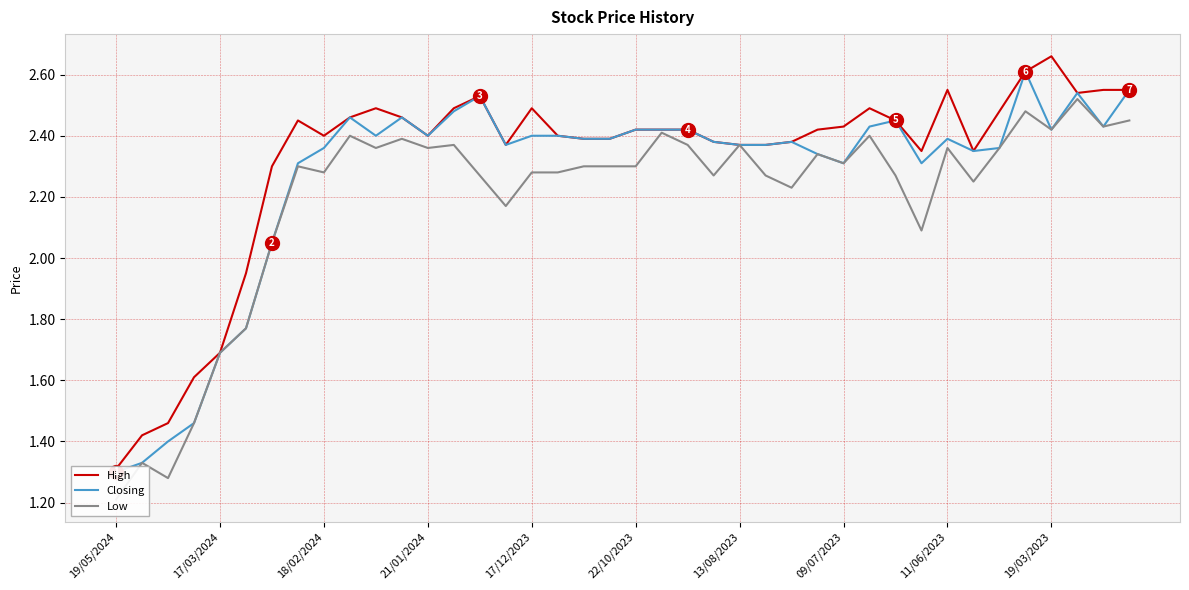

What is the maximum value for Closing?

2.6